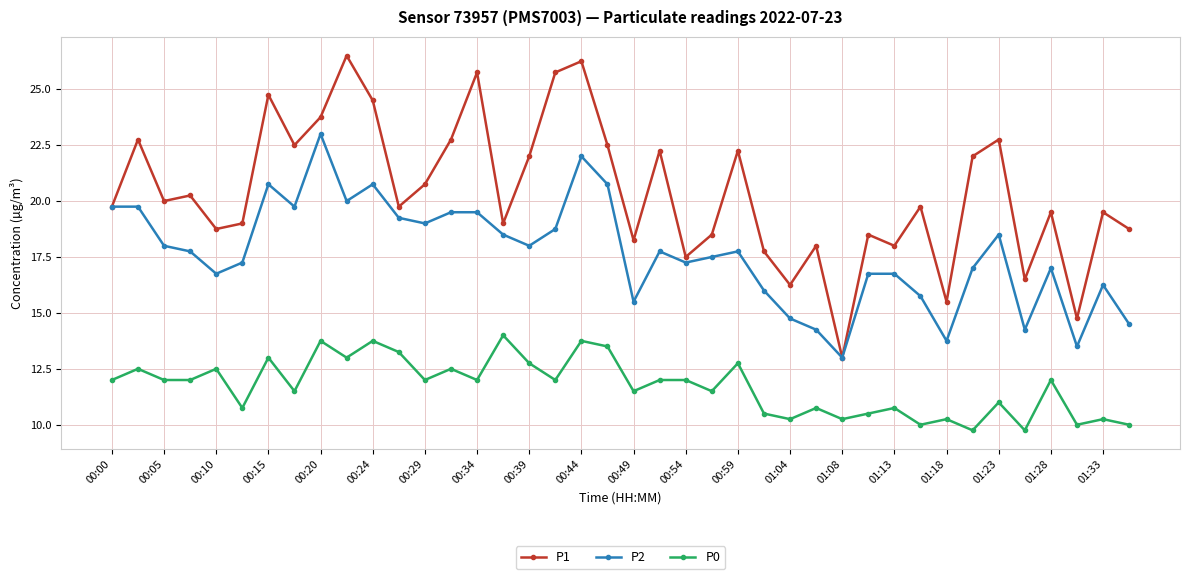

True or false: P1 has more than 1 points higher than both neighbors.

True